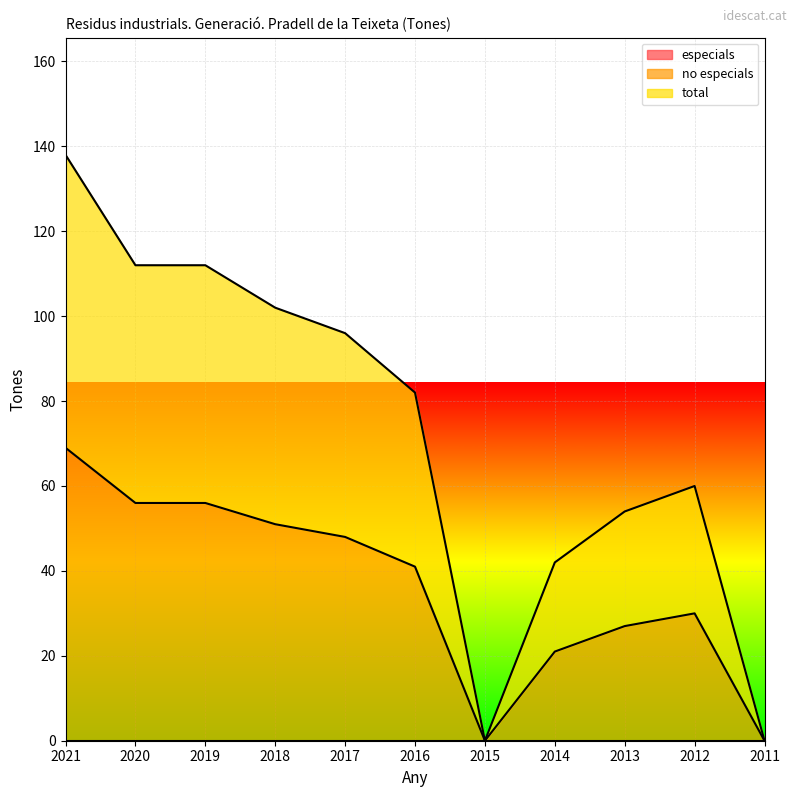

What is the value of the total point at the 9th from the left?

54